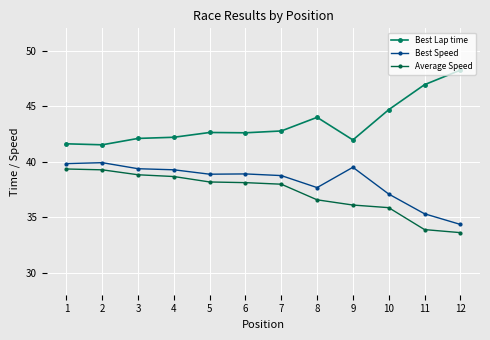

True or false: Best Speed and Average Speed cross at least once.

False